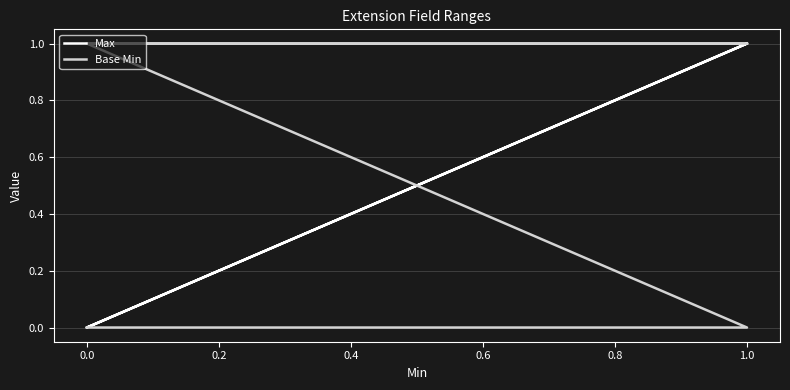

Which series has the largest total across all categories?

Max